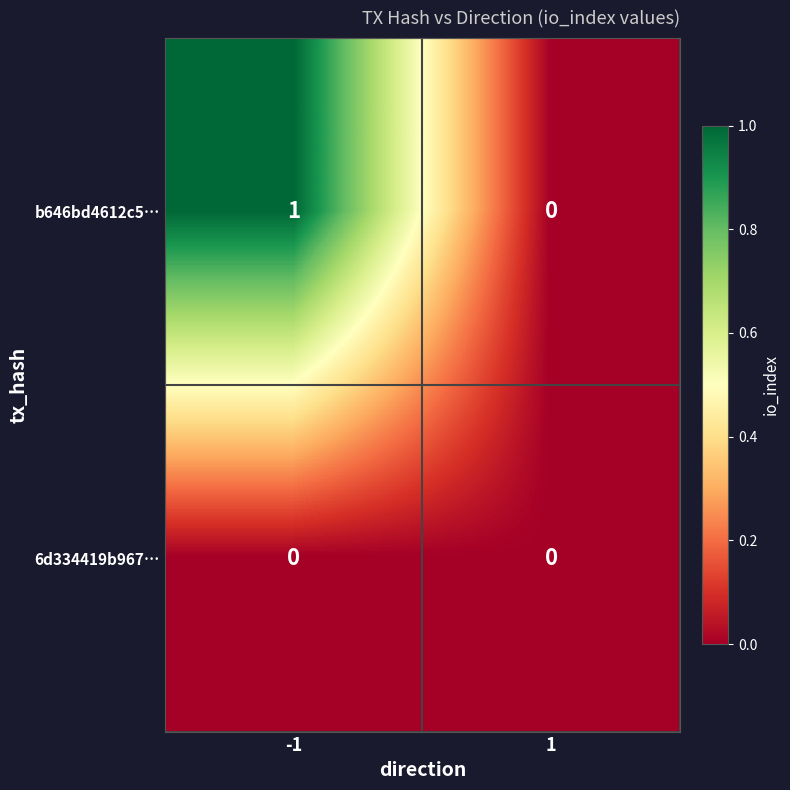

Reading right to left, list all the values displayed in this chart.

b646bd4612c5…: 1=0	-1=1
6d334419b967…: 1=0	-1=0